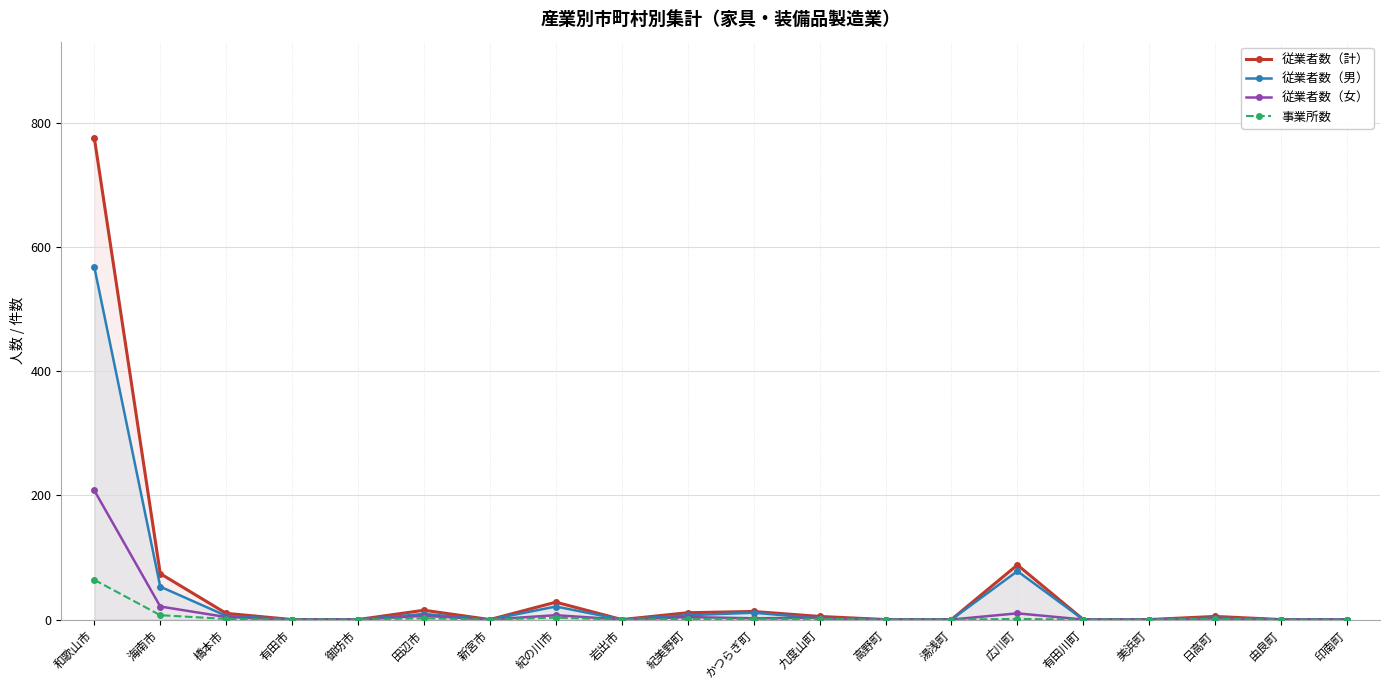

What position from the right is 美浜町?

4